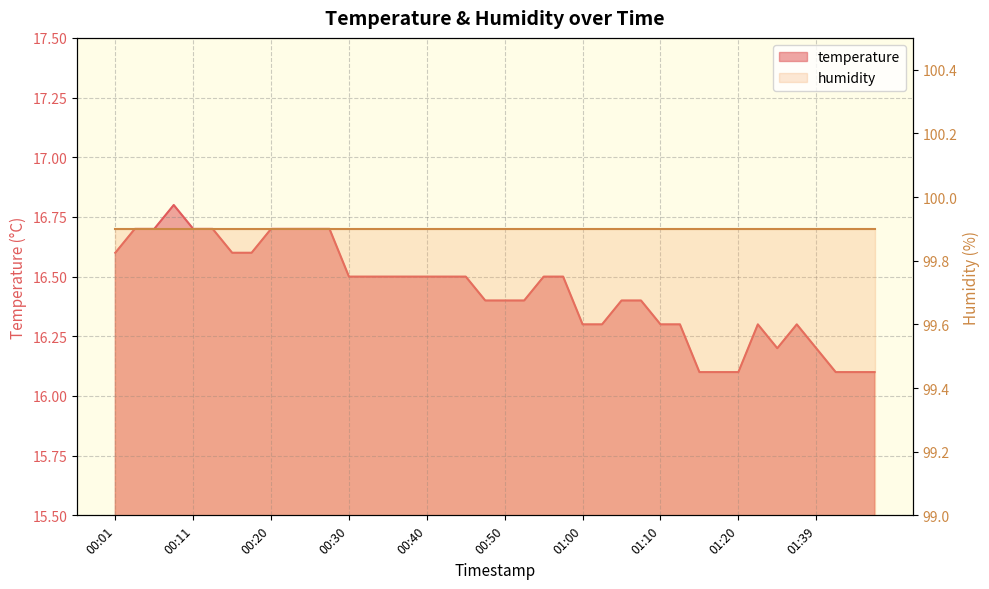

Which label corresponds to the largest value in the chart?

00:08